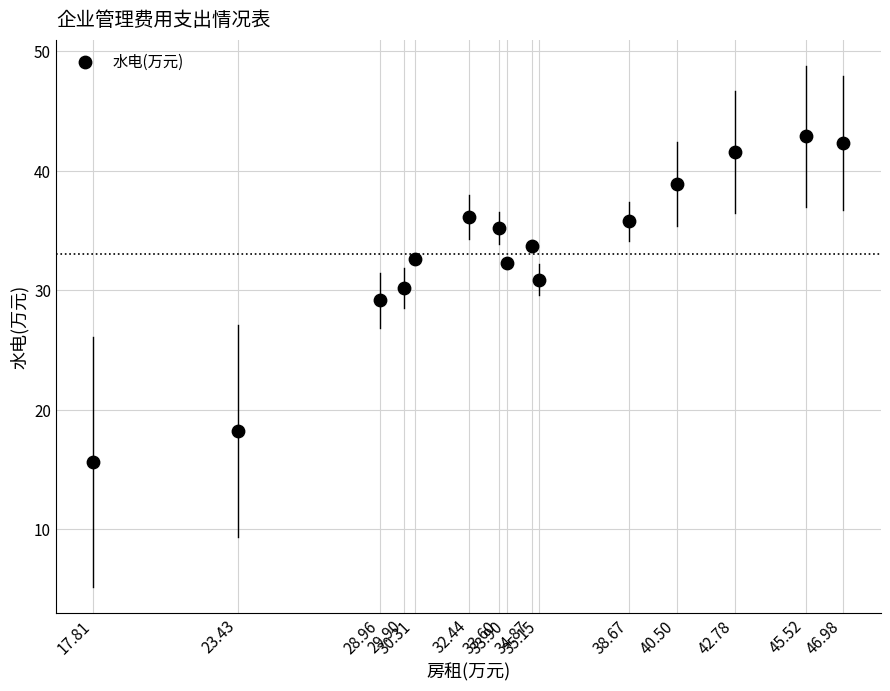

What is the range of X values (max minus min)?

29.2